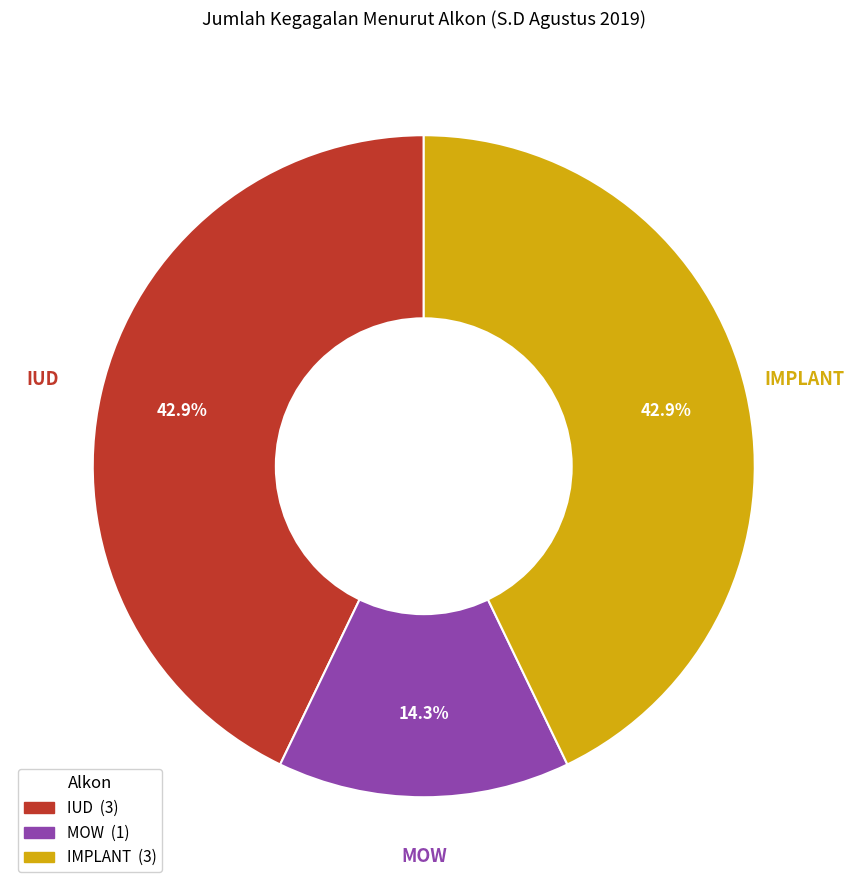

Does IMPLANT represent more than half of the total?

No